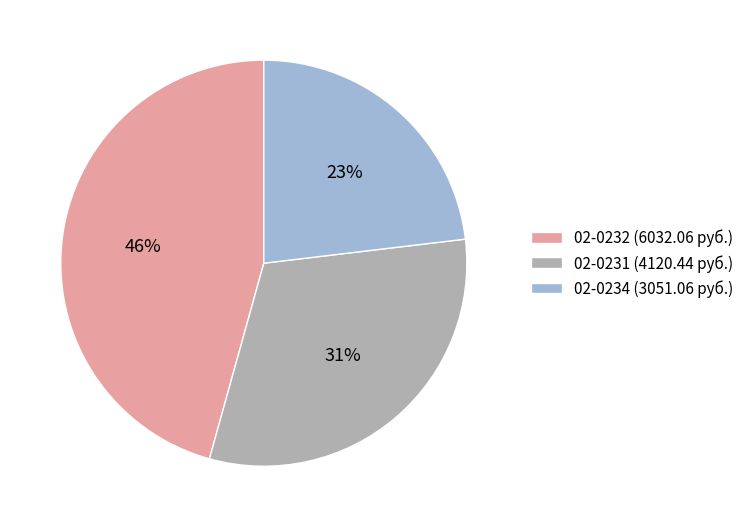

Between 02-0231 and 02-0234, which is larger?

02-0231